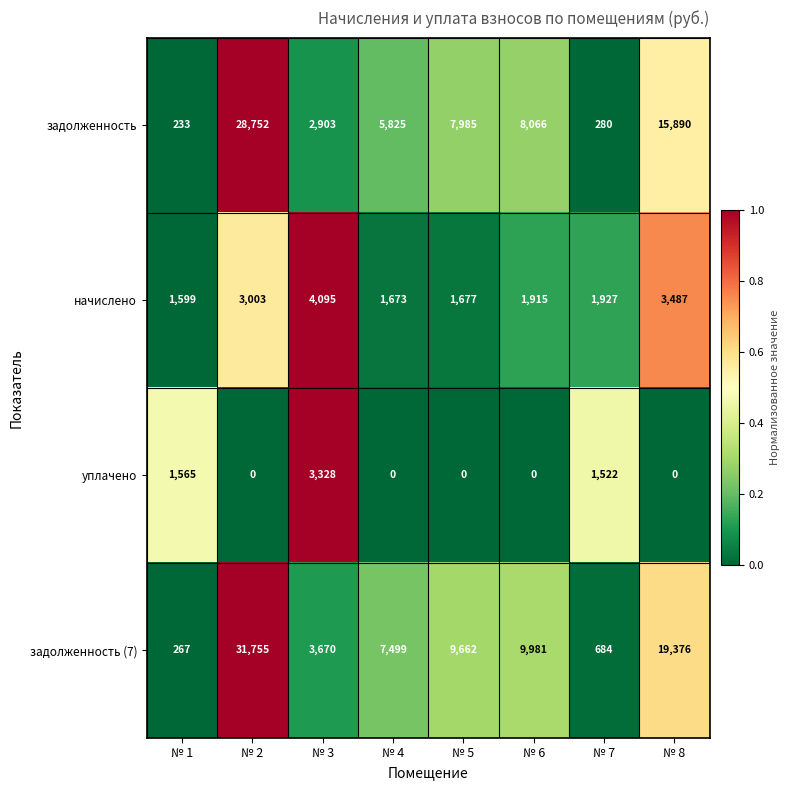

Where is задолженность (7) nearest to the value 16011?

№ 8